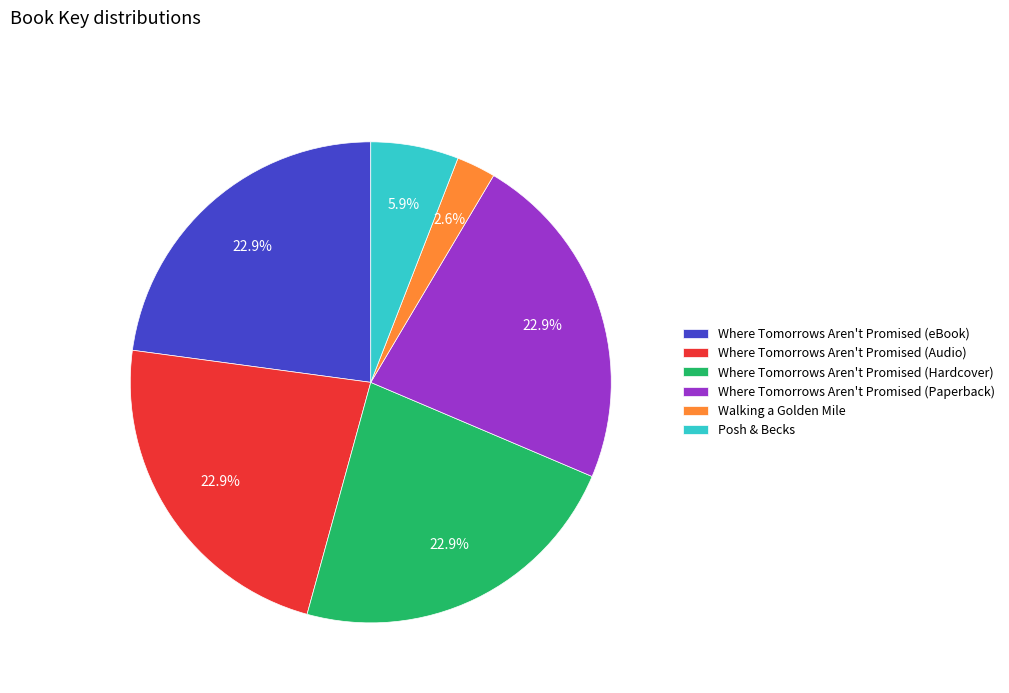

The Where Tomorrows Aren't Promised (Paperback) slice represents 32% of the pie. True or false?

False